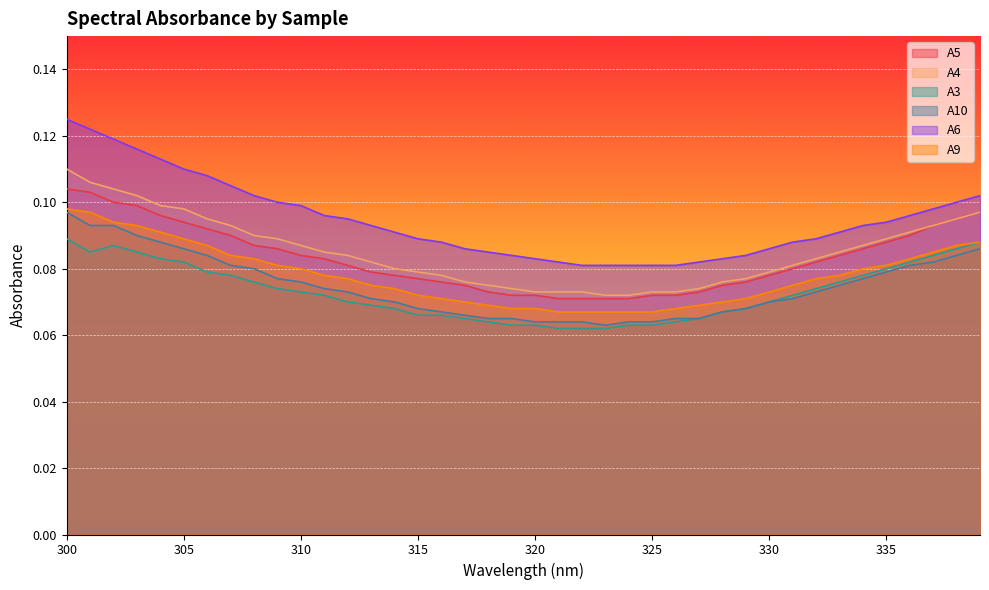

True or false: A6 and A9 cross at least once.

False